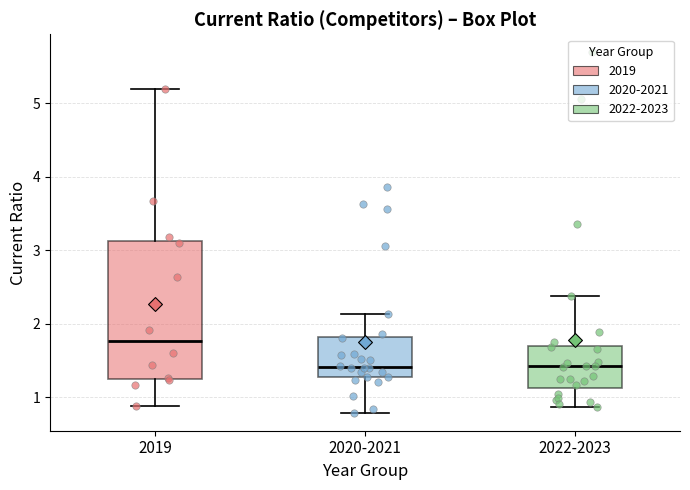

Reading left to right, transcribe this box plot: for each box, give where its median line is, the range the box spans, and where its two whiskers end, as read against the y-axis. The values are not printed on the chart, so give them approximately, as read against the axis.

2019: median 1.8, box 1.3 to 3.1, whiskers 0.9 to 5.2
2020-2021: median 1.4, box 1.3 to 1.8, whiskers 0.8 to 2.1
2022-2023: median 1.4, box 1.1 to 1.7, whiskers 0.9 to 2.4